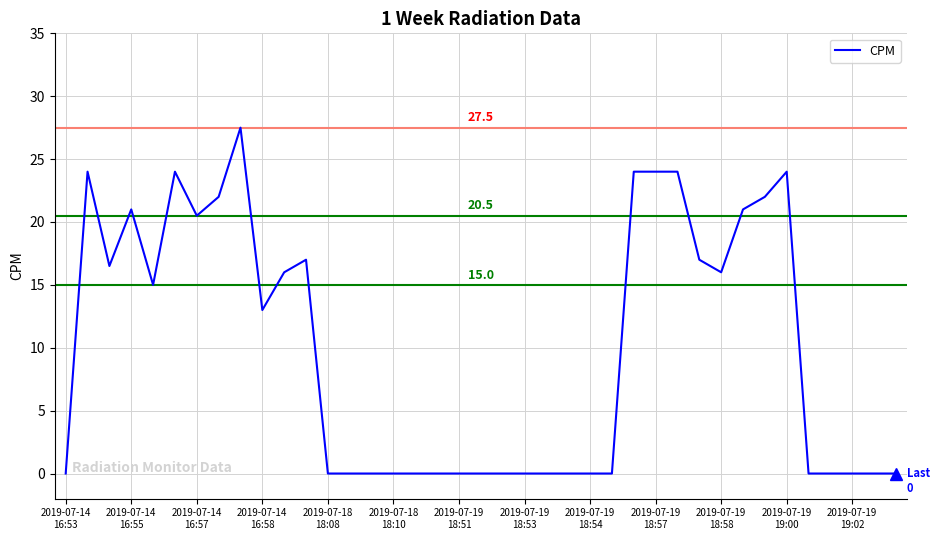

What is the greatest value displayed?

27.5